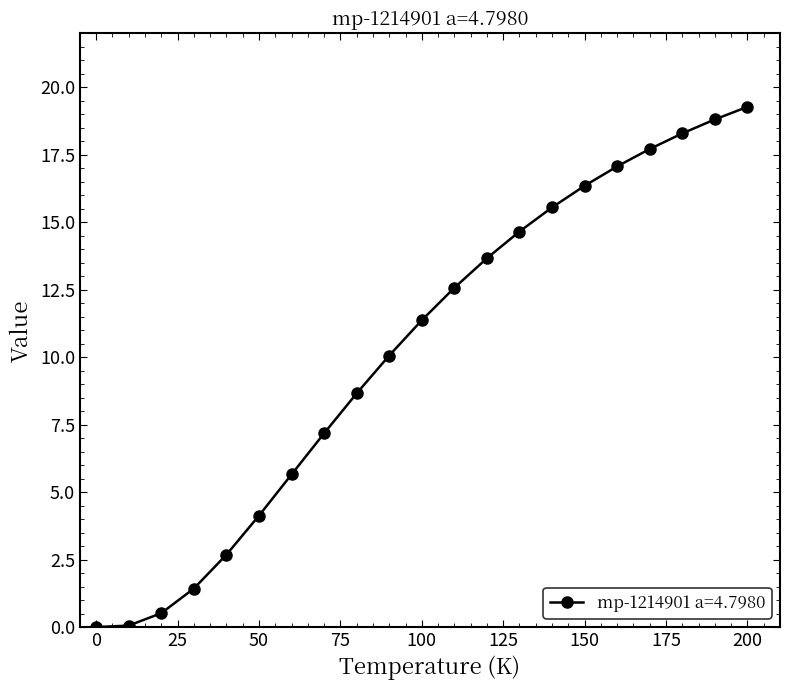

What is the maximum value shown in the chart?

19.3